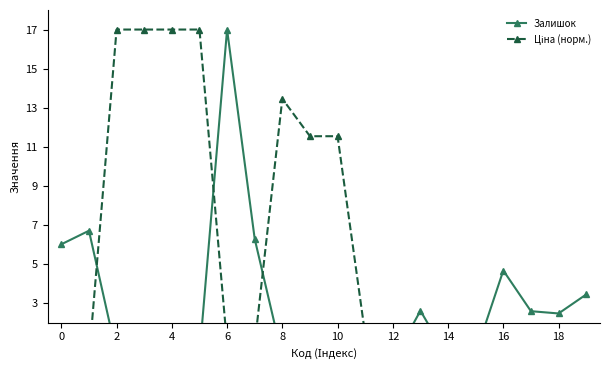

What is the maximum value shown in the chart?

17.0